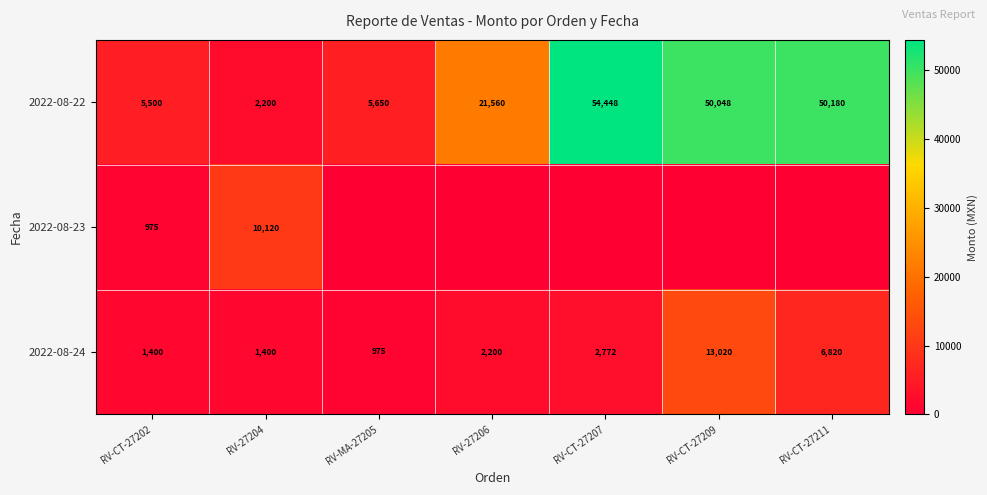

What is the difference between the highest and lowest values at RV-MA-27205?

5650.0